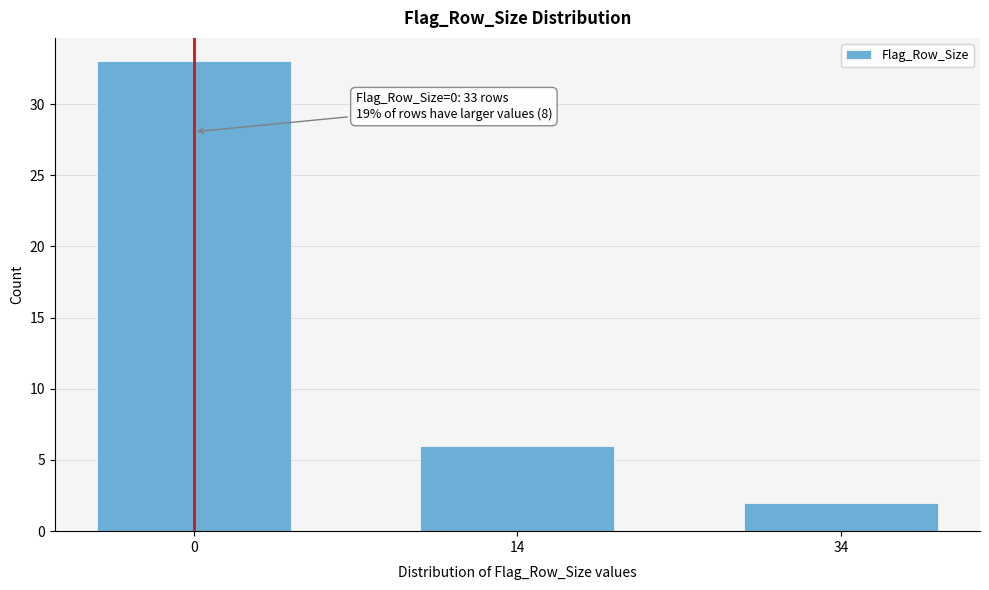

Reading left to right, list all the values displayed in this chart.

33	6	2